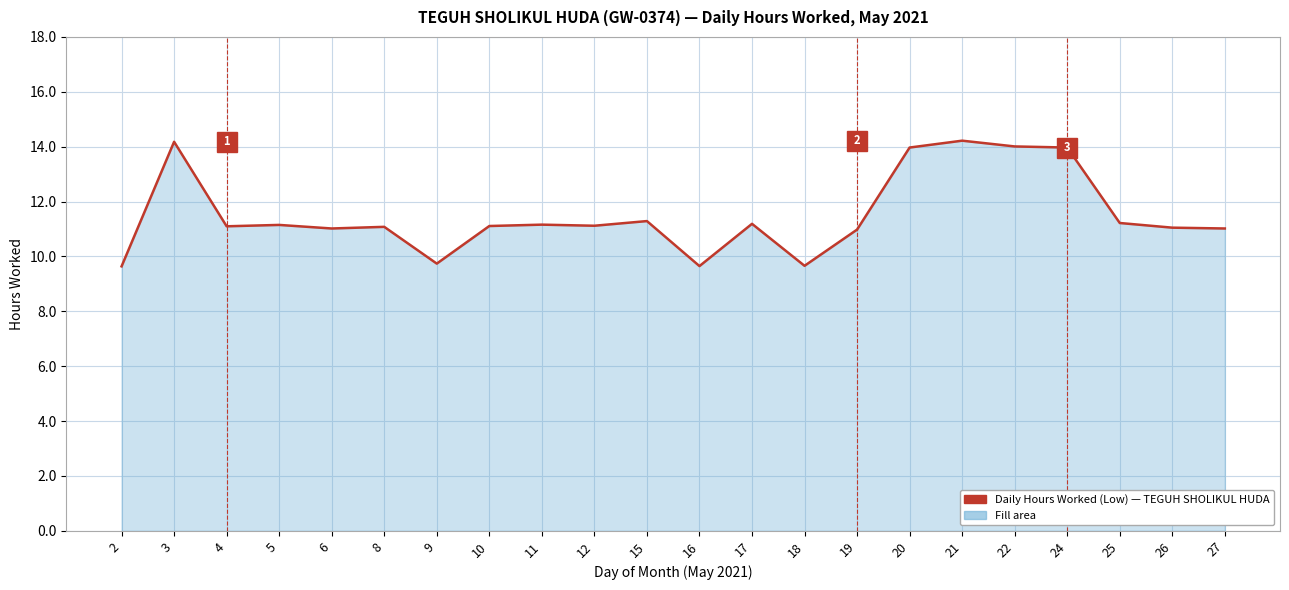

The chart shows a value of 14.0 at 20. True or false?

True